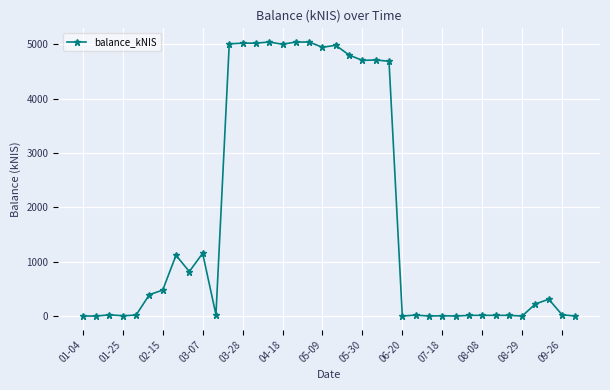

Count the number of categories in the chart.

38